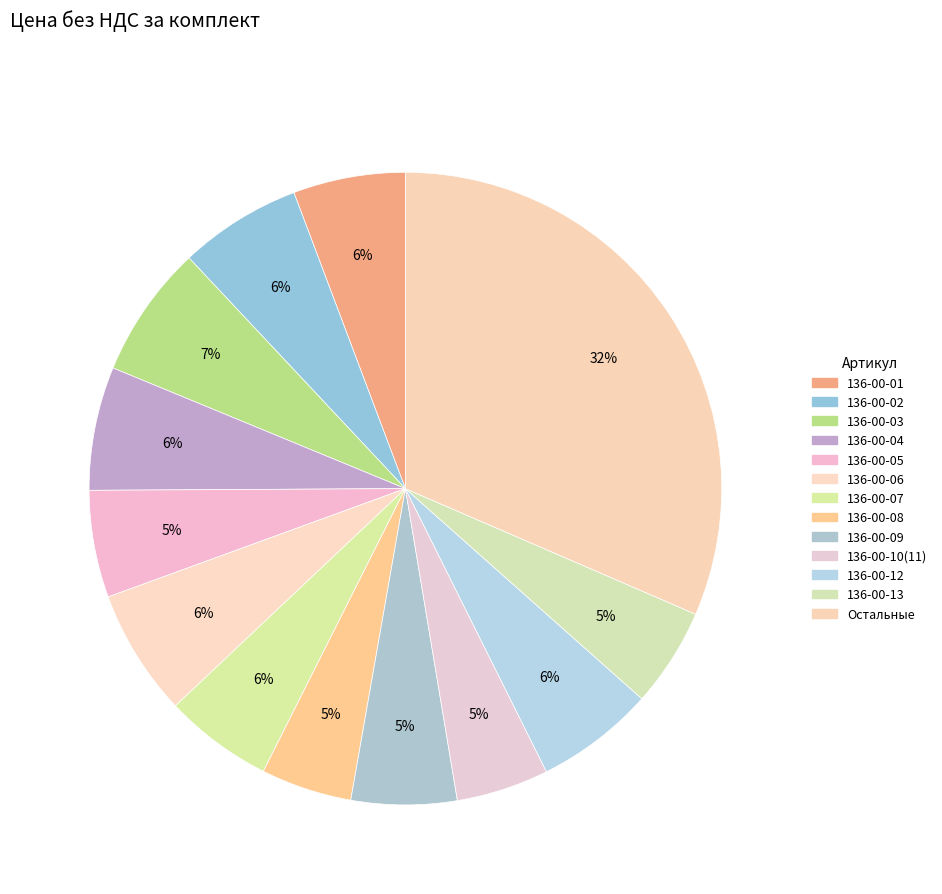

How many slices are in this pie chart?

13